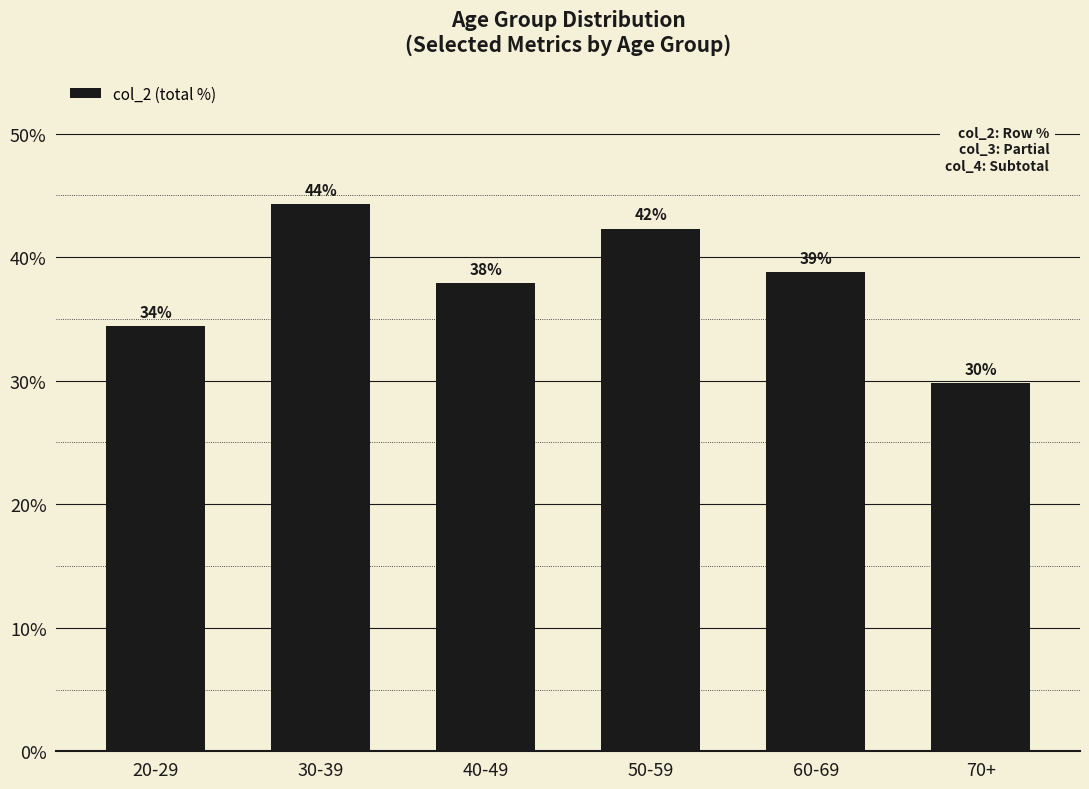

What is the label of the 4th bar from the right?

40-49